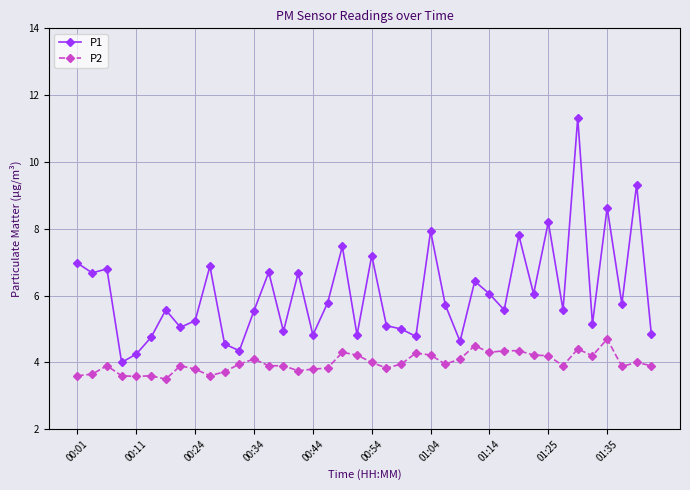

What is the average value of the P1 series?

6.1